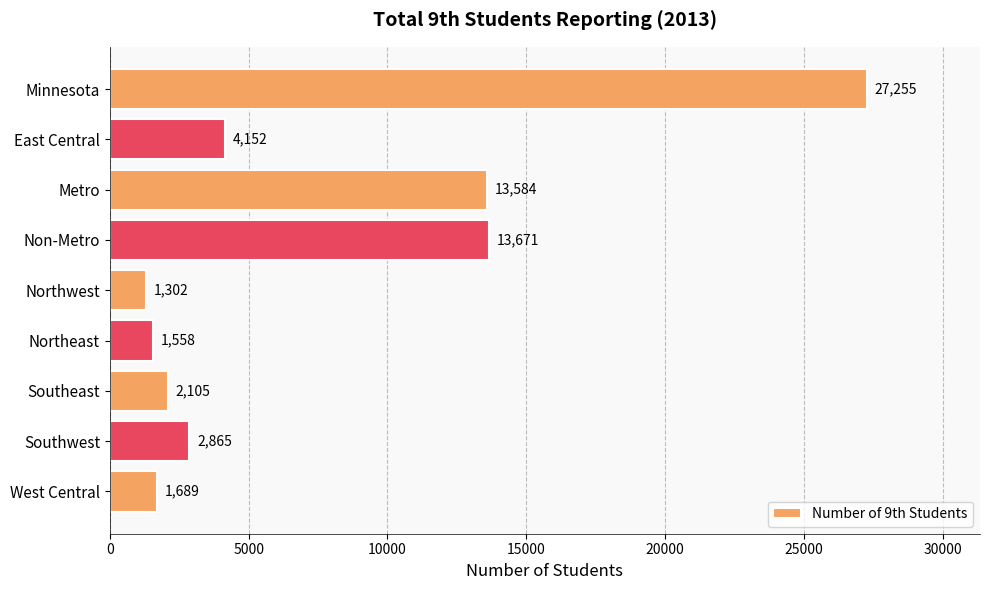

What is the difference between the maximum and minimum values?

25953